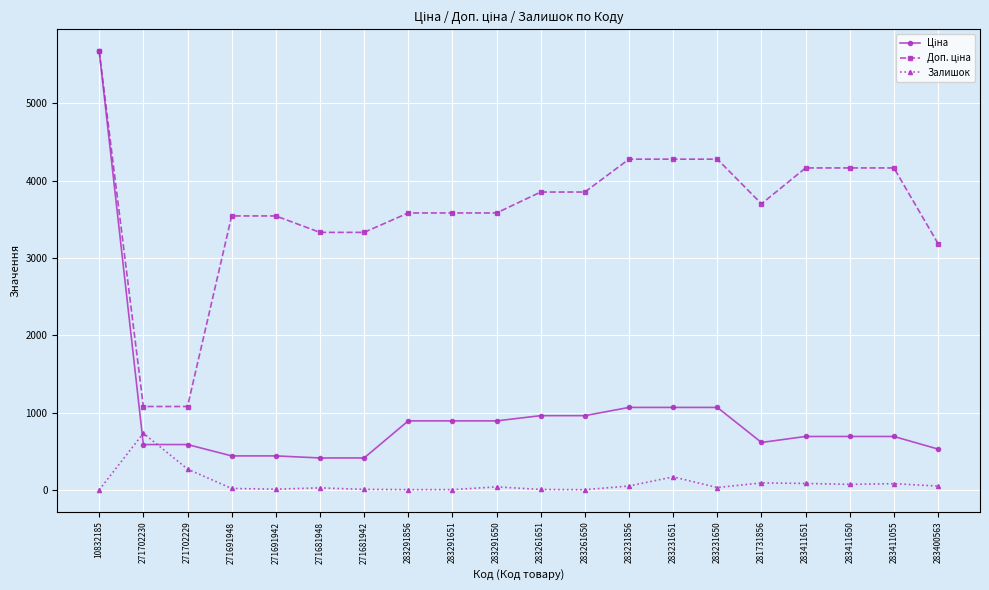

Is it true that Залишок equals 43.0 at 283291650?

True